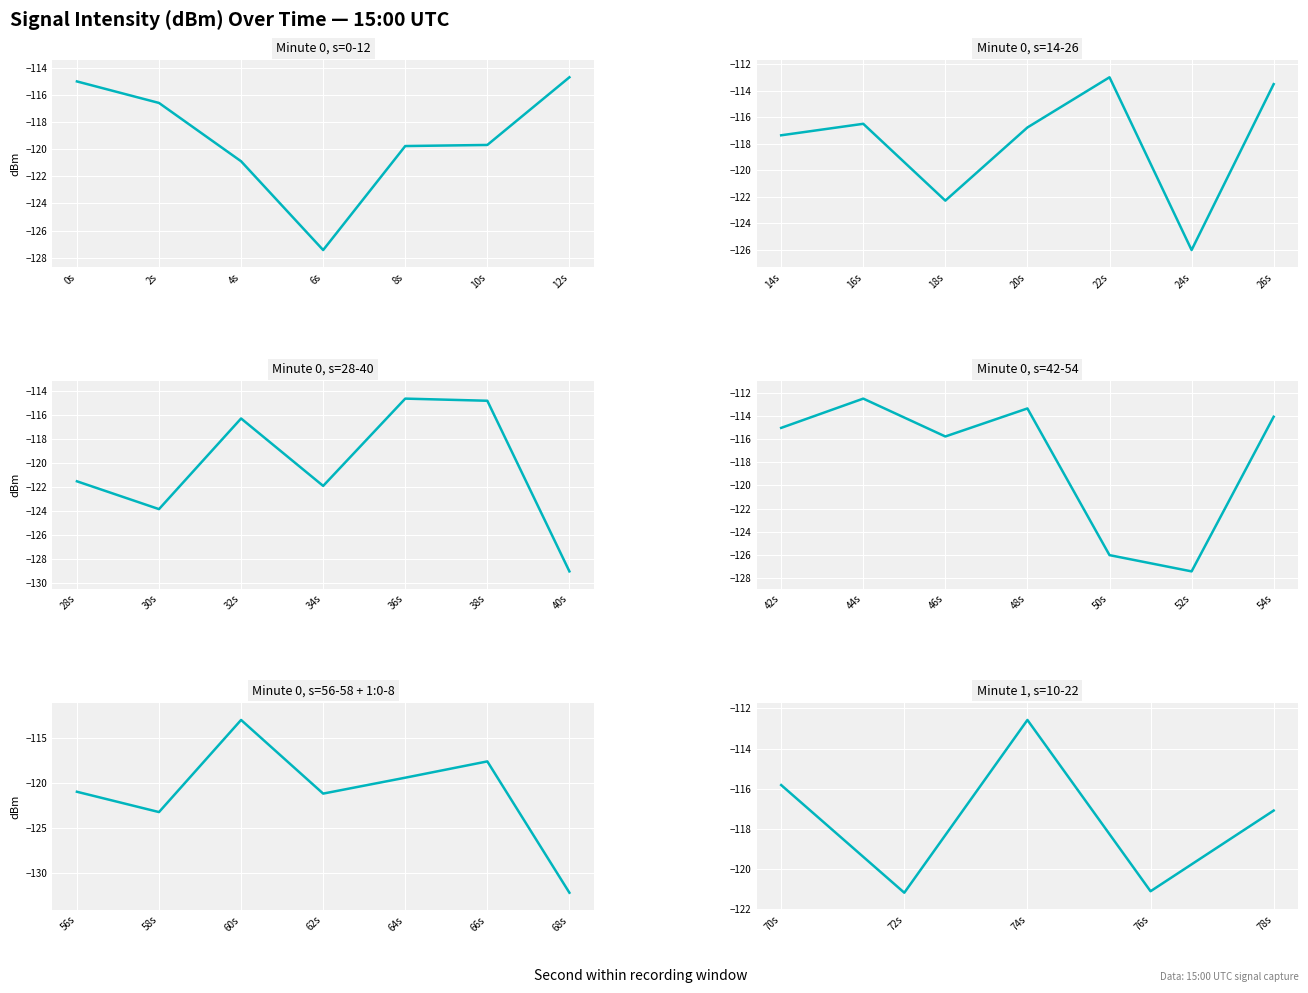

How many lines are shown in the chart?

1